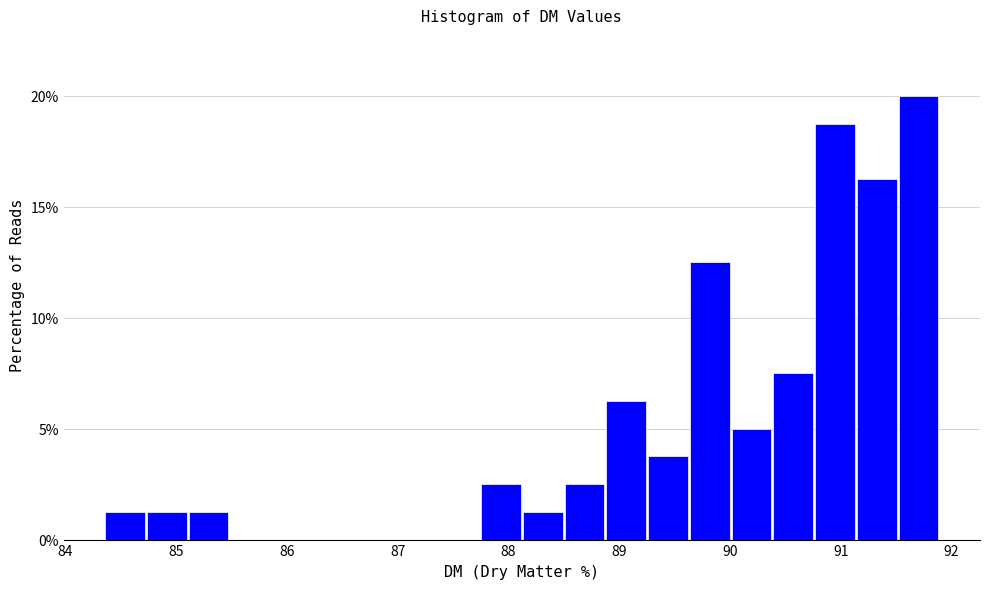

Around what value on the x-axis is the tallest bar? Give the approximate position of its centre, as read against the axis.

91.7